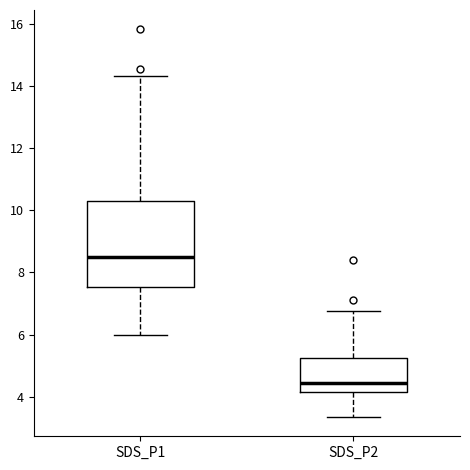

Where is the upper edge of the box for SDS_P1 on the y-axis? The values are not printed on the chart, so give them approximately, as read against the axis.

10.2